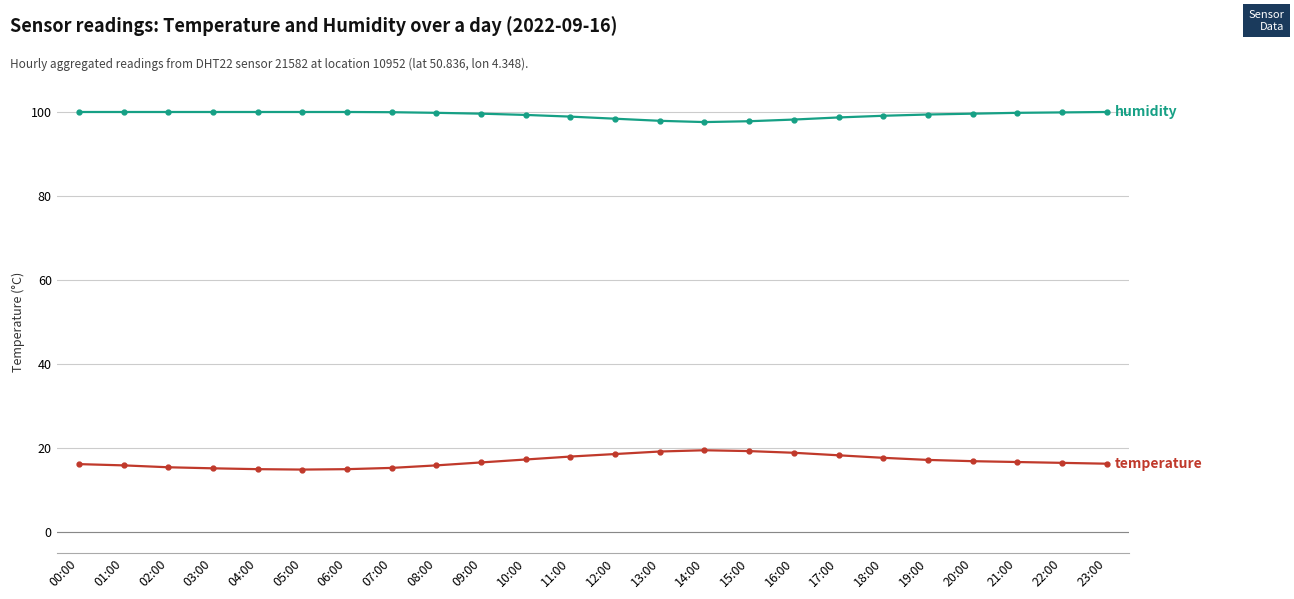

What is the smallest value displayed?

14.8